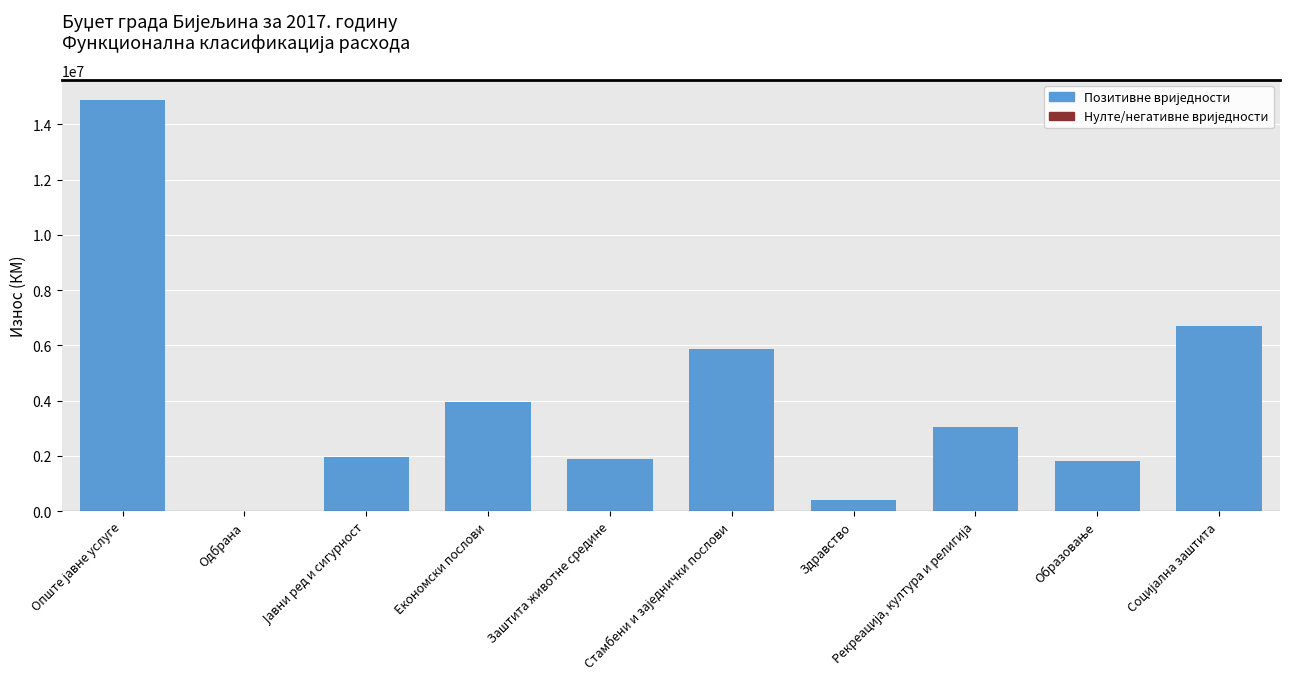

What is the change in value from Економски послови to Здравство?

-3553181